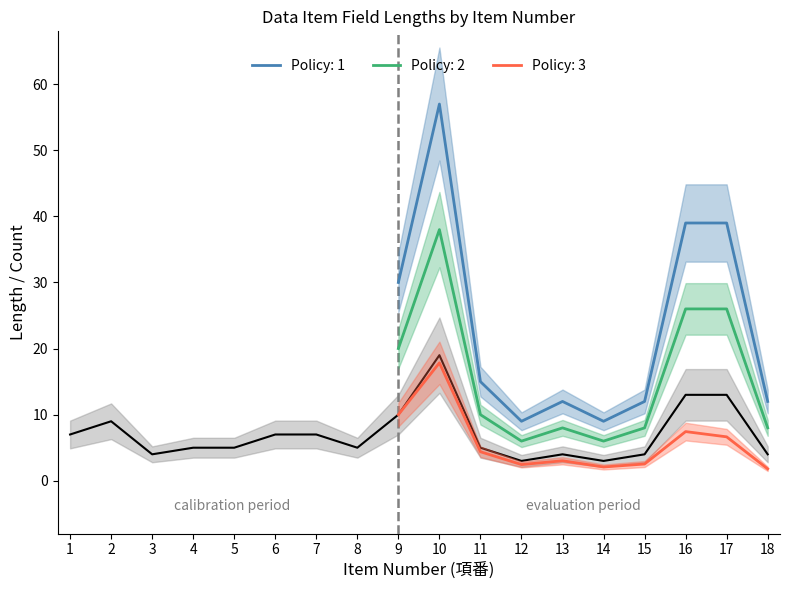

True or false: バイト数 and 桁数 cross at least once.

False